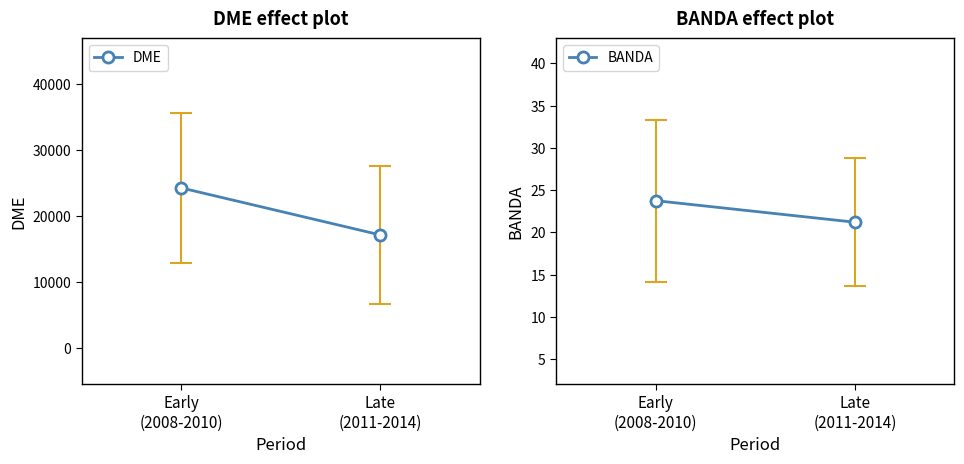

At which label is DME closest to 20708?

Late
(2011-2014)